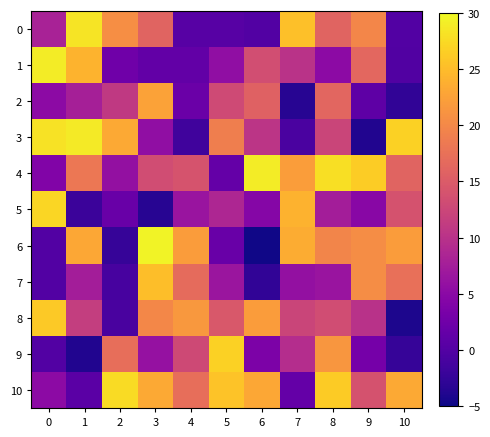

Which has a higher value, 10 or 8?

8